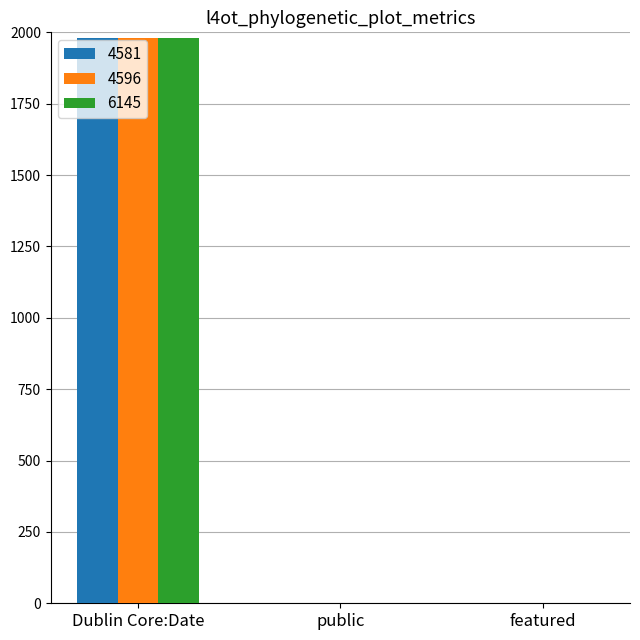

What is the highest value of the 4581 series?

1980